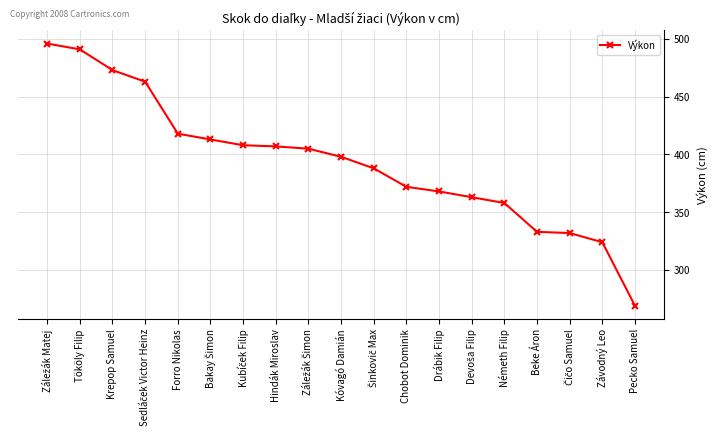

How many lines are shown in the chart?

1